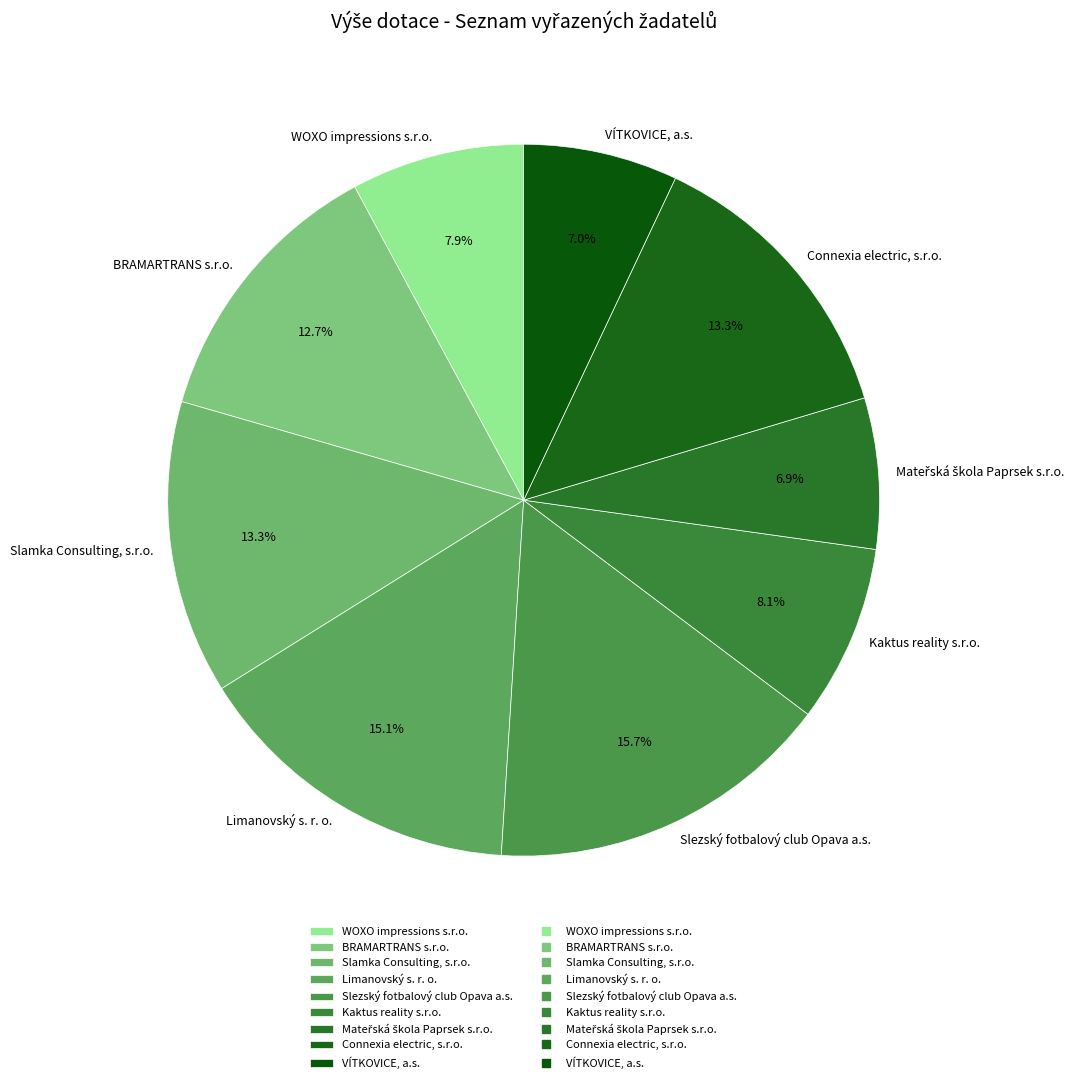

How many slices are in this pie chart?

9